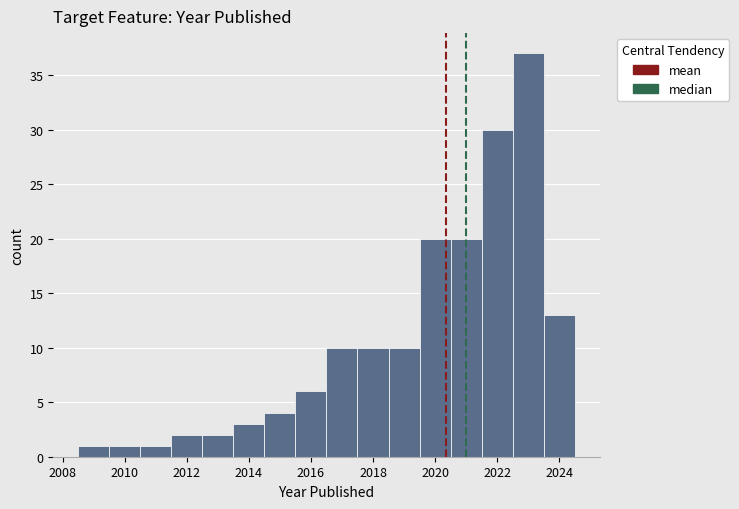

Reading left to right, list every bar in this chart as the range it spans on the x-axis followed by its height. Neither the bar edges nor the heights are printed on the chart, so give them approximately, as read against the axes.

2008.5 to 2009.5: 1
2009.5 to 2010.5: 1
2010.5 to 2011.5: 1
2011.5 to 2012.5: 2
2012.5 to 2013.5: 2
2013.5 to 2014.5: 3
2014.5 to 2015.5: 4
2015.5 to 2016.5: 6
2016.5 to 2017.5: 10
2017.5 to 2018.5: 10
2018.5 to 2019.5: 10
2019.5 to 2020.5: 20
2020.5 to 2021.5: 20
2021.5 to 2022.5: 30
2022.5 to 2023.5: 37
2023.5 to 2024.5: 13